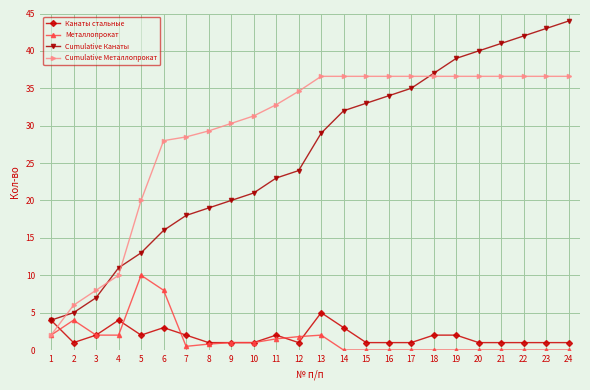

Where do Cumulative Канаты and Cumulative Металлопрокат first cross each other?

1 and 2